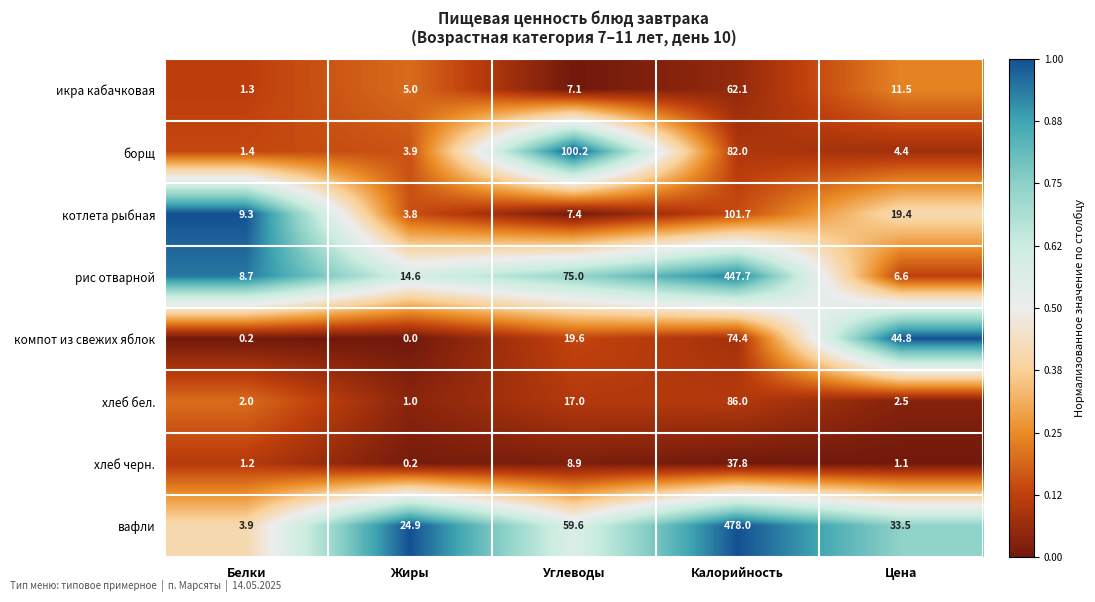

Which series has the widest spread of values?

вафли